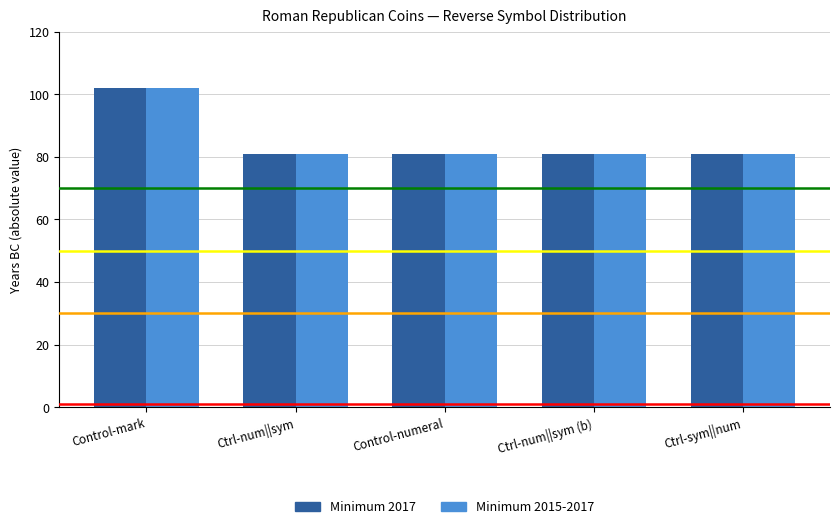

At which category is the sum across all series the highest?

Control-mark